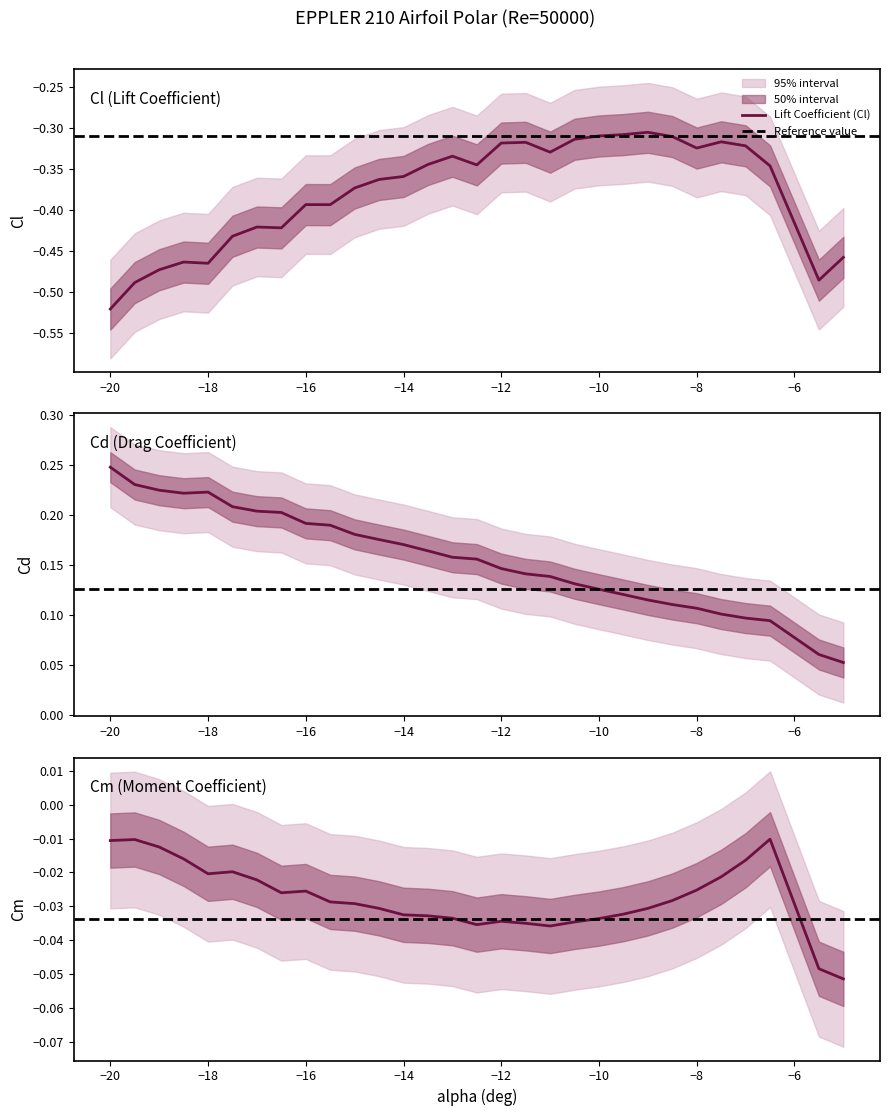

Does the chart display data point markers on the line(s)?

No